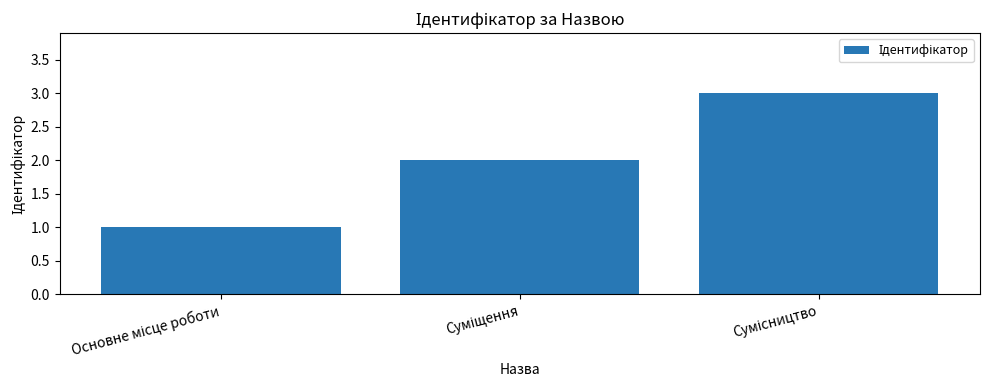

What is the greatest value displayed?

3